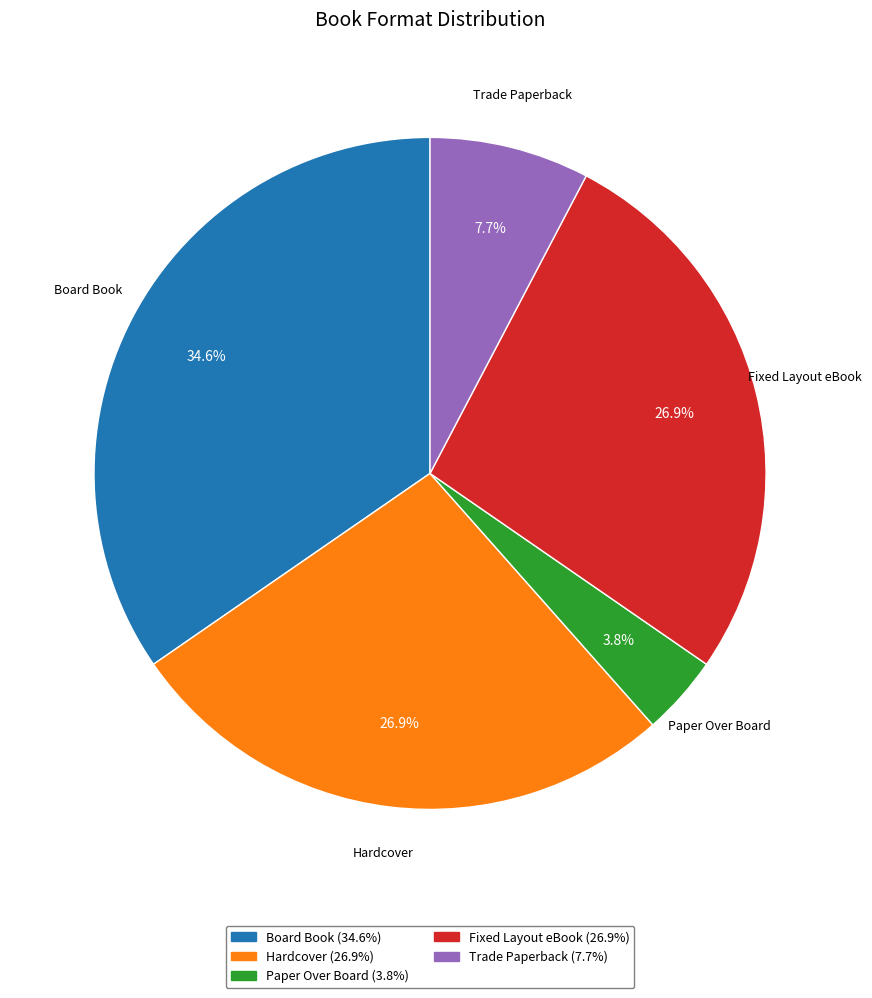

What is the largest slice in the pie chart?

Board Book